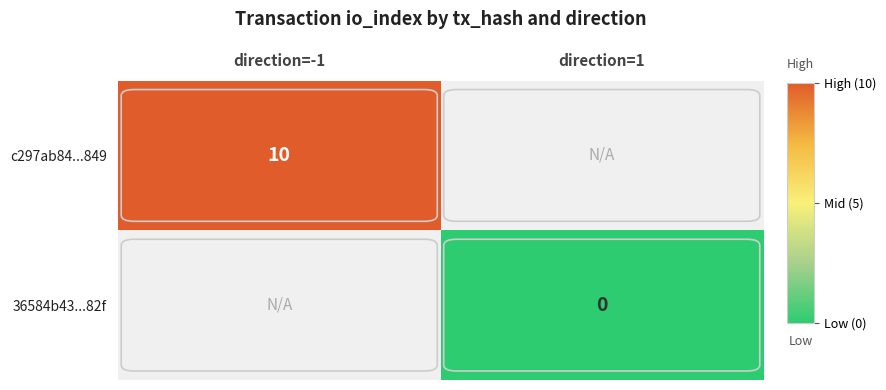

The c297ab84...849 series shows 10 at direction=-1. True or false?

True